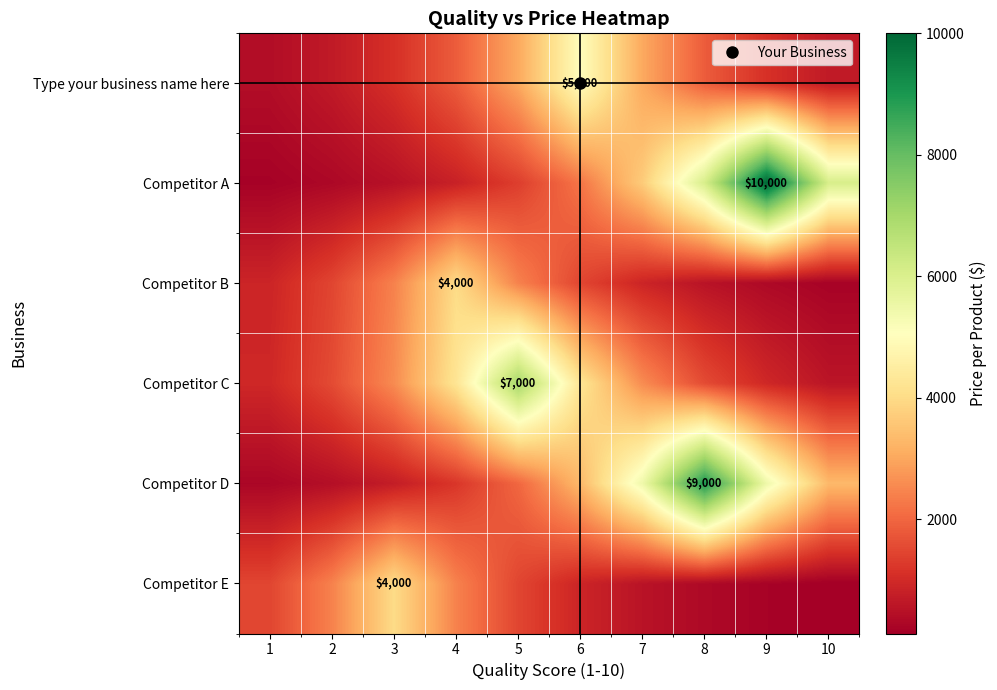

Is it true that Competitor C equals 3367.9 at 7?

False